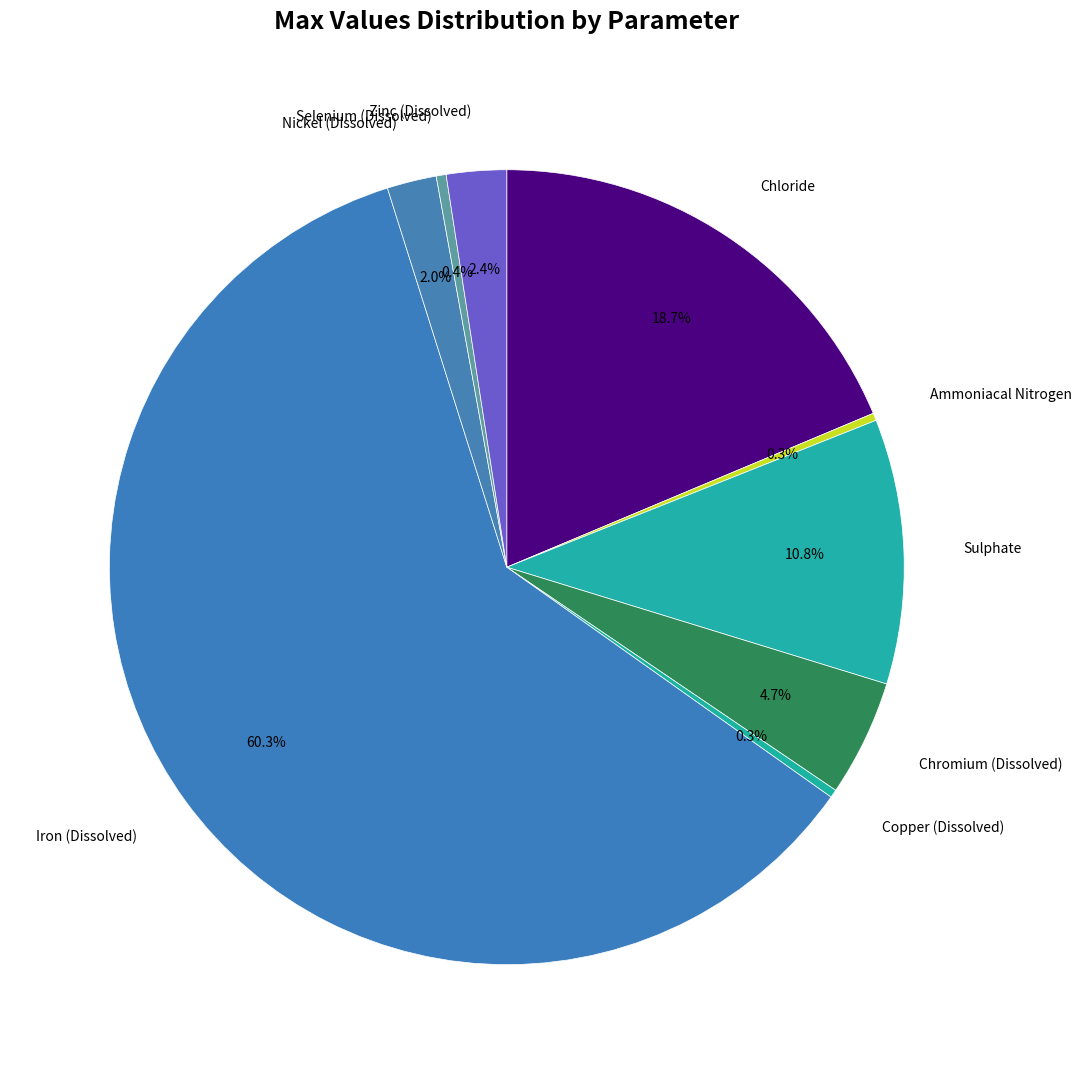

Is there any slice that represents more than half of the pie?

Yes